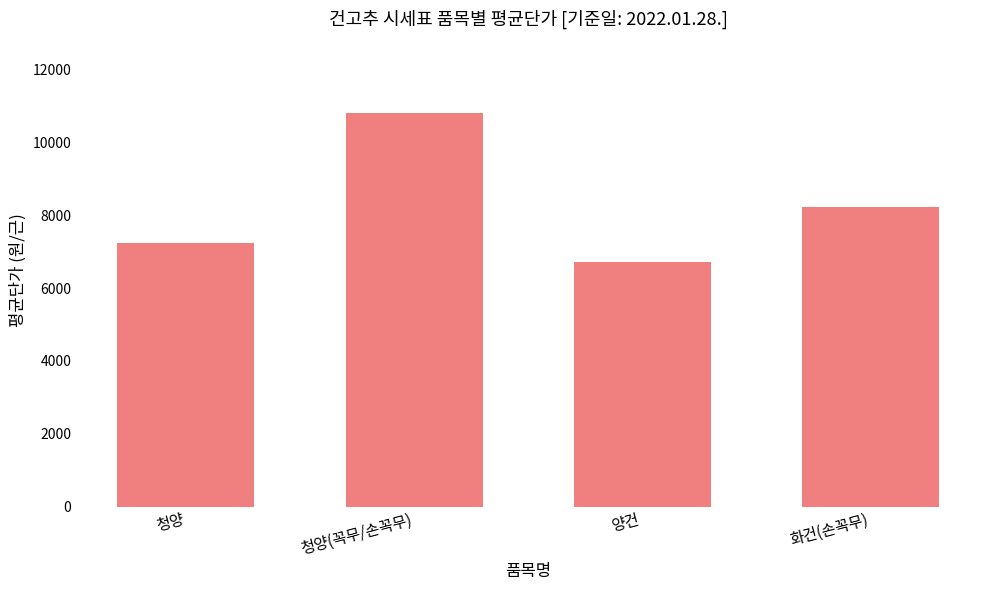

Reading right to left, extract all data points from this chart.

8220	6721	10811	7249